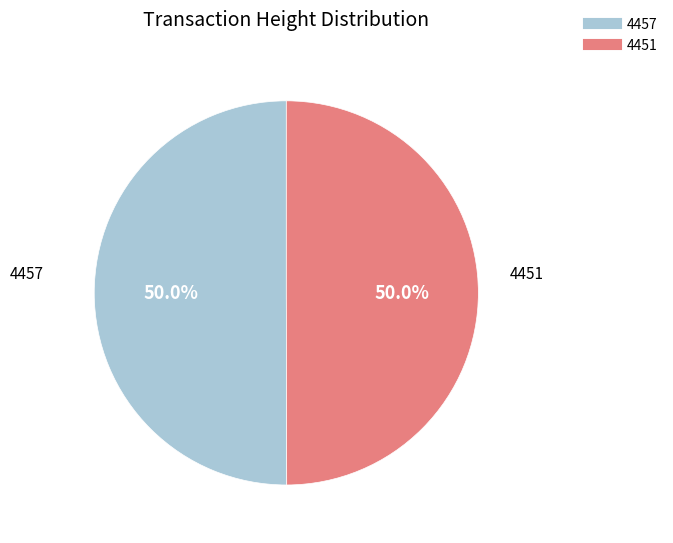

To the nearest percent, what is the combined percentage of 4457 and 4451?

100%